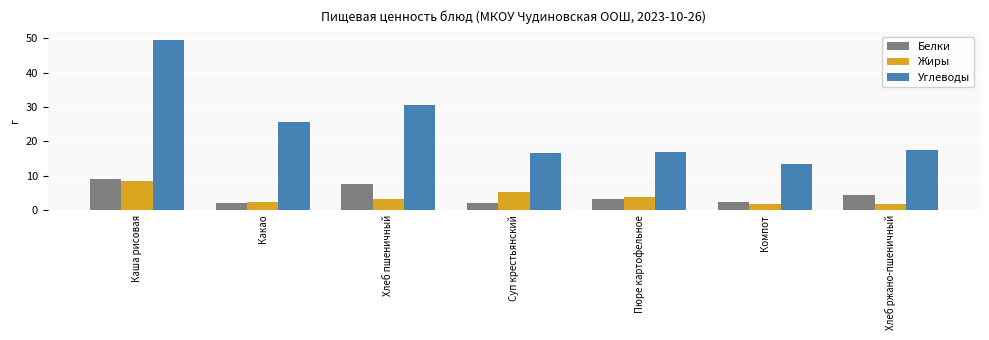

Which category has the lowest value in the Углеводы series?

Компот